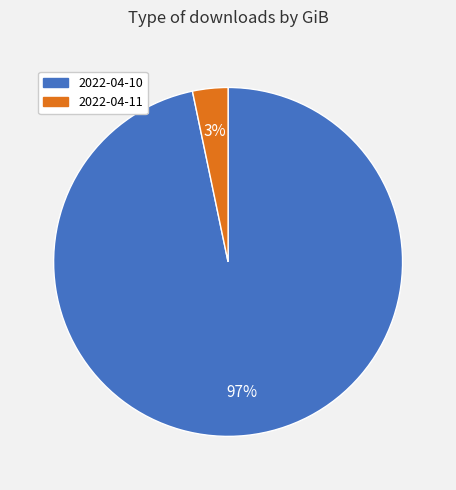

Which has a higher value, 2022-04-10 or 2022-04-11?

2022-04-10